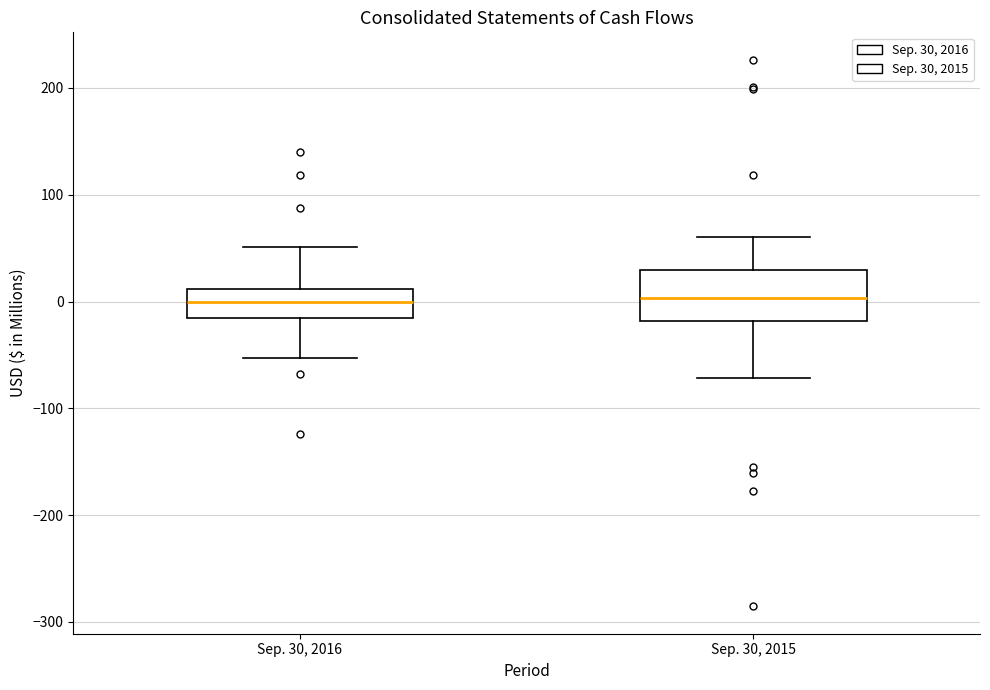

Which box is the tallest, from its lower edge to its upper edge?

Sep. 30, 2015